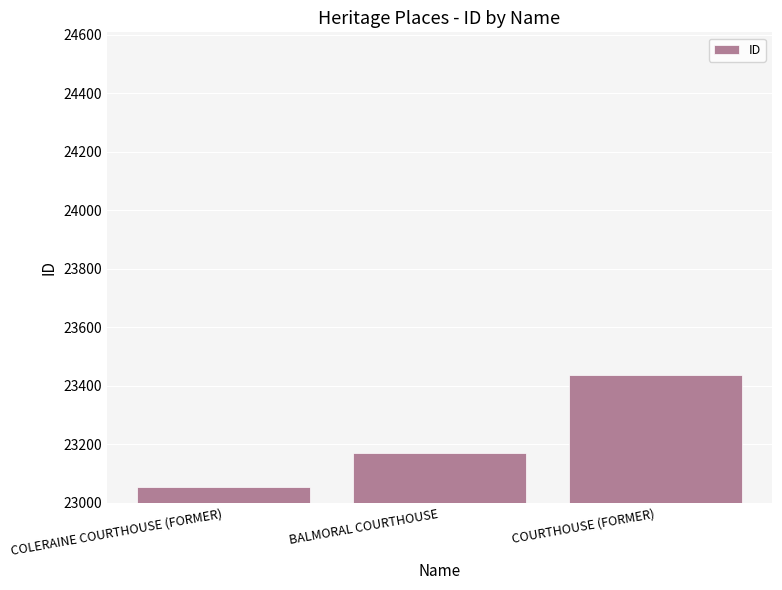

Rank the categories by value from lowest to highest.

COLERAINE COURTHOUSE (FORMER), BALMORAL COURTHOUSE, COURTHOUSE (FORMER)